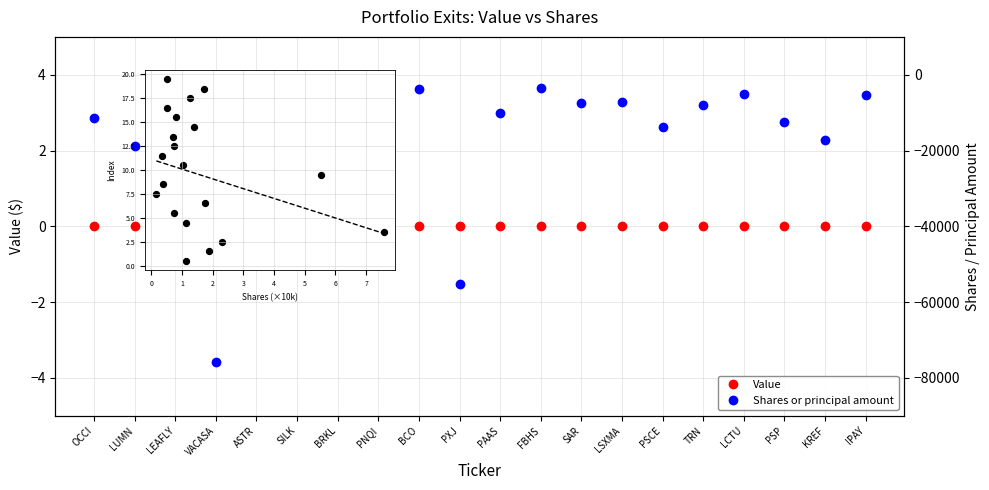

Is the value of Shares or principal amount at BCO greater than the value of Value at PAAS?

No